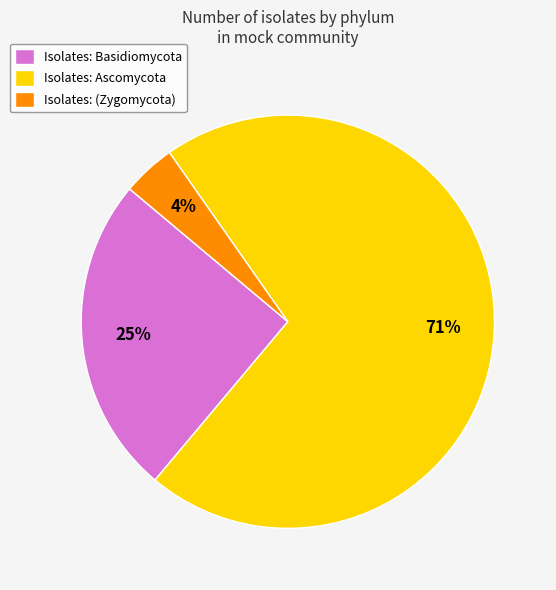

Is it true that Isolates: Basidiomycota is 25% of the pie?

True